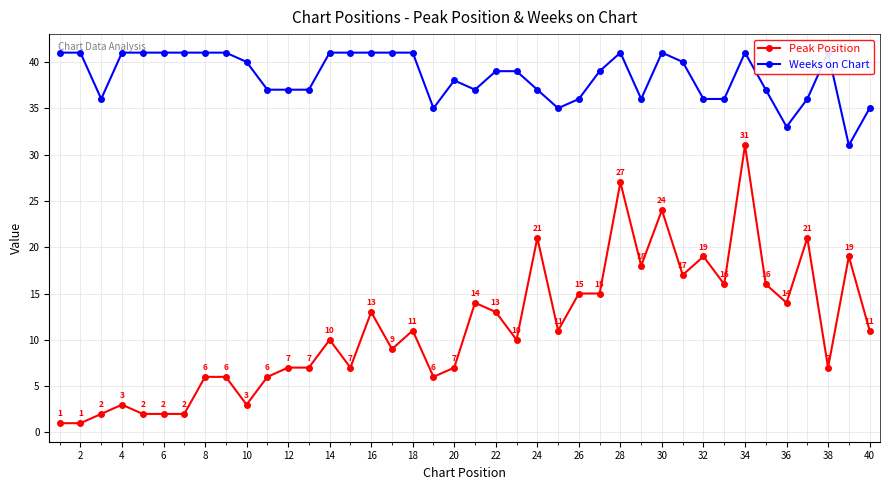

Where is the first local maximum for Peak Position?

4